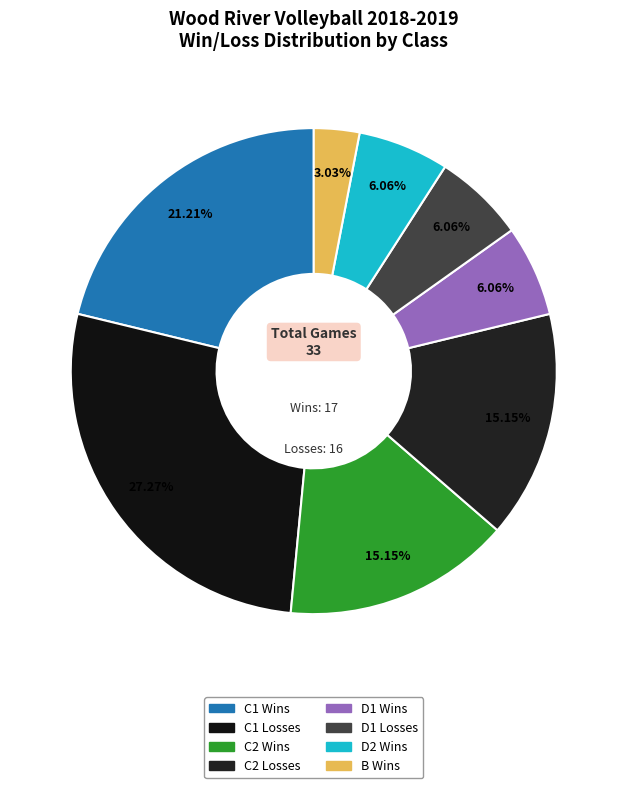

To the nearest percent, what is the average slice percentage?

12%